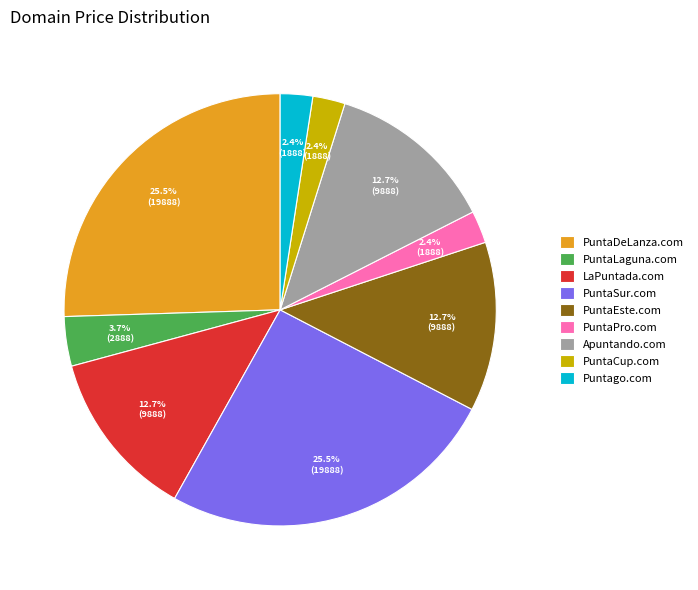

Approximately how many times larger is the value at PuntaEste.com compared to PuntaDeLanza.com?

0.5